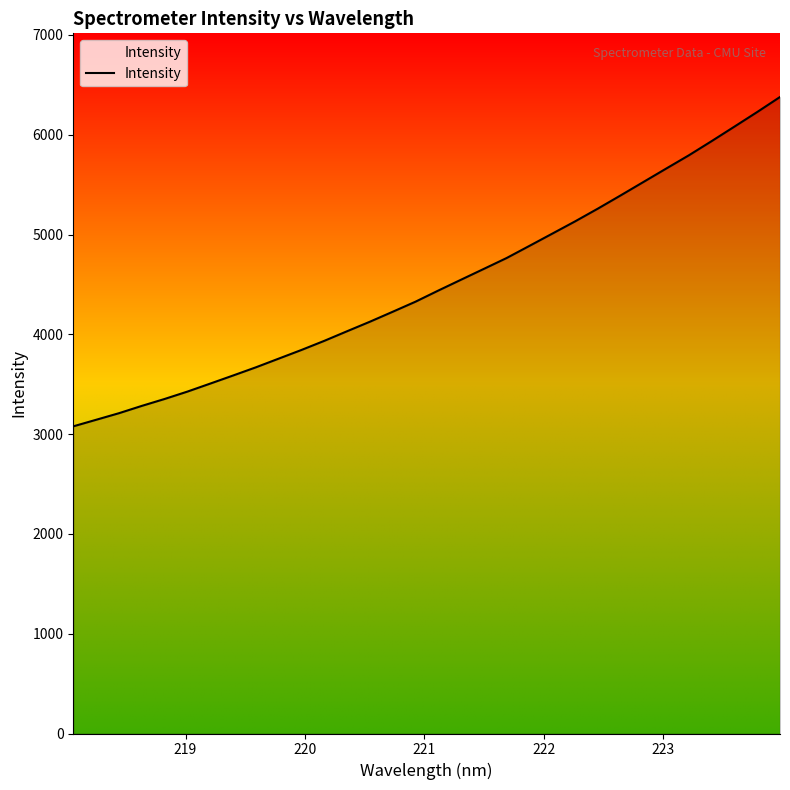

What is the smallest value displayed?

3077.9